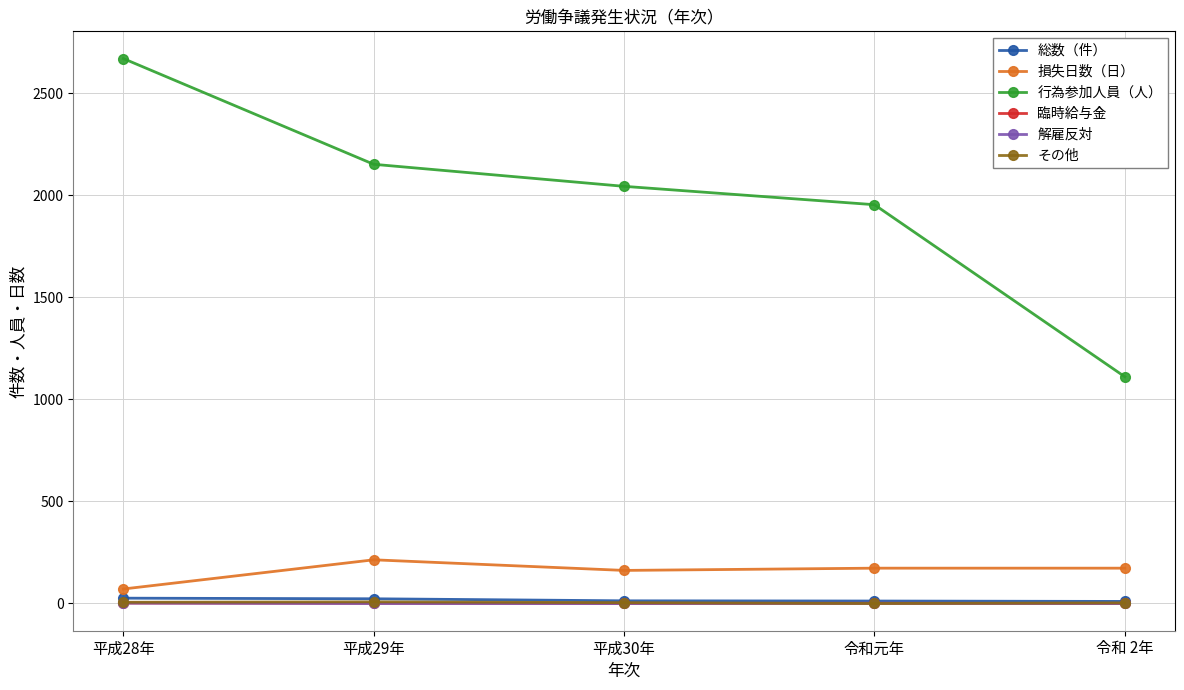

Read the 損失日数（日） value at 令和元年, to the nearest 5.

175